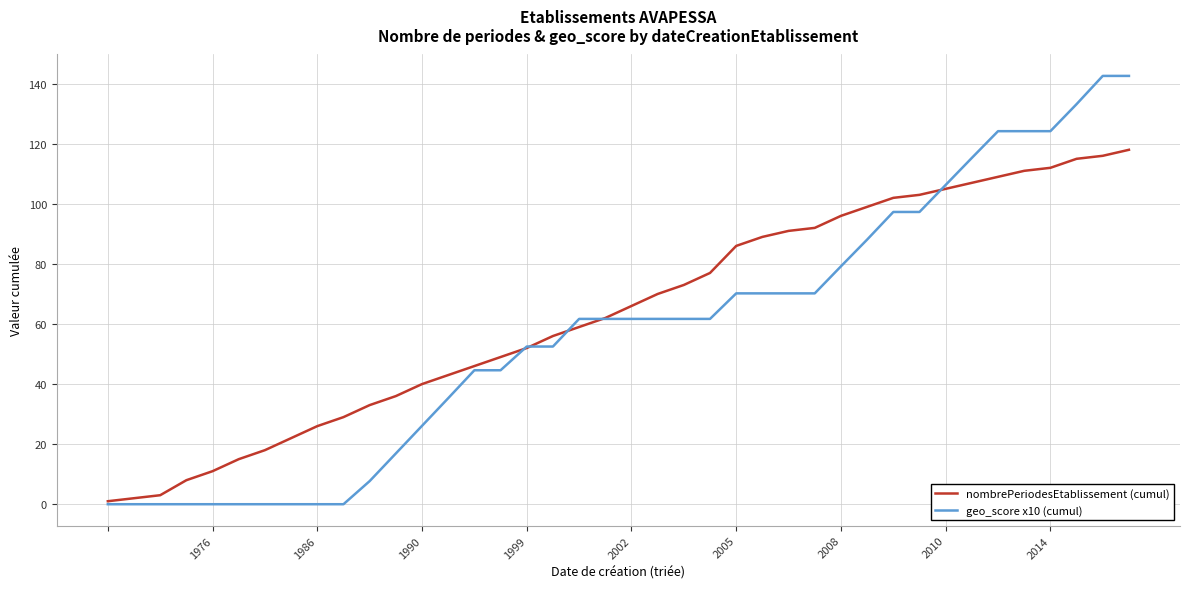

How many distinct data groups are displayed?

2